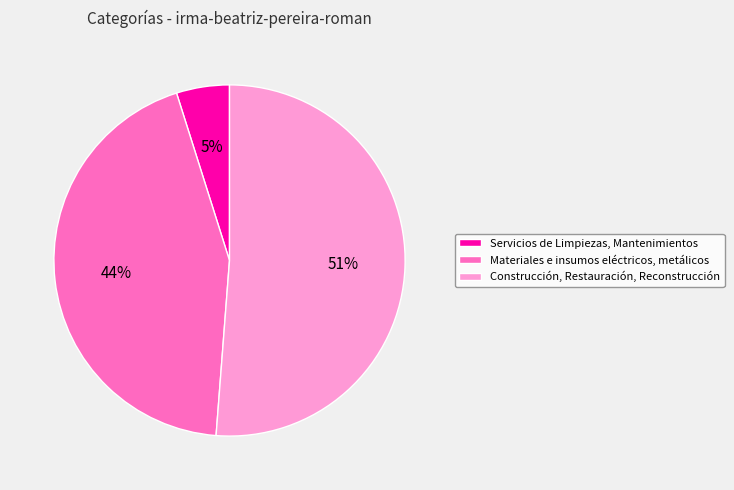

Which slice is the largest?

Construcción, Restauración, Reconstrucción